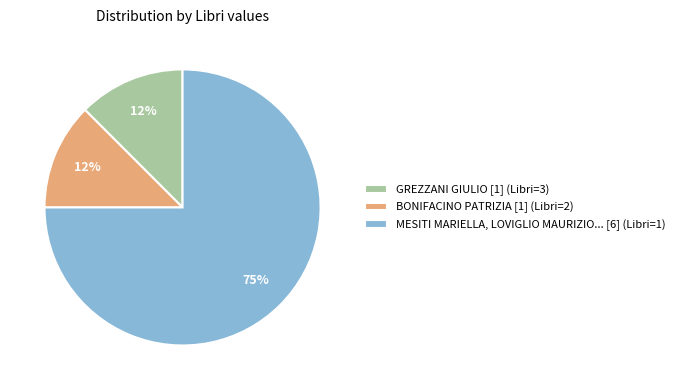

Which category has the biggest portion of the pie?

MESITI MARIELLA, LOVIGLIO MAURIZIO... [6] (Libri=1)